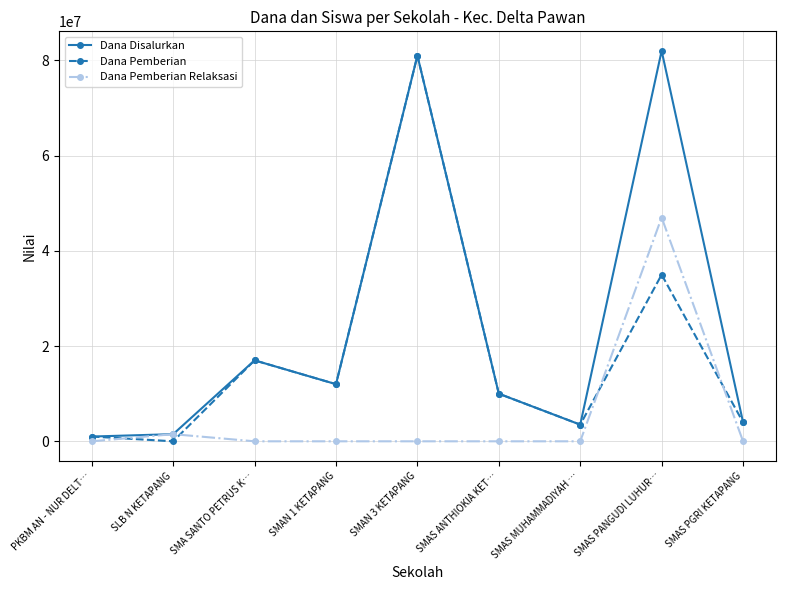

Where is Dana Pemberian nearest to the value 40500000?

SMAS PANGUDI LUHUR…